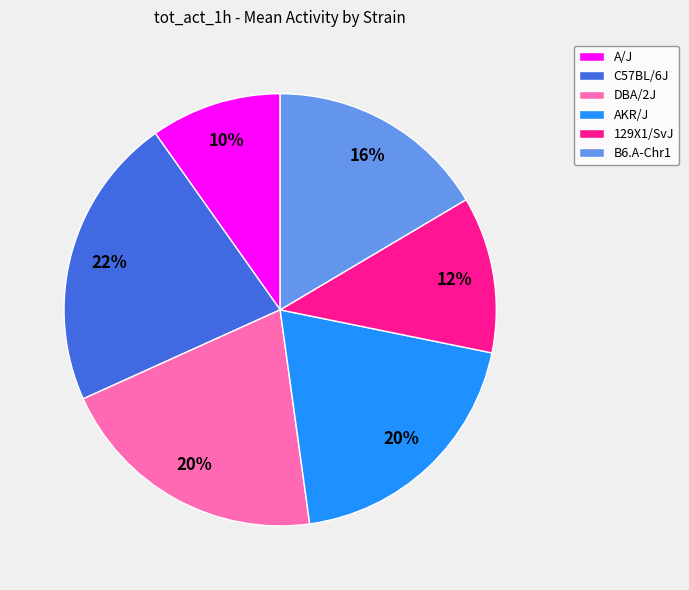

Is it true that A/J is 19% of the pie?

False